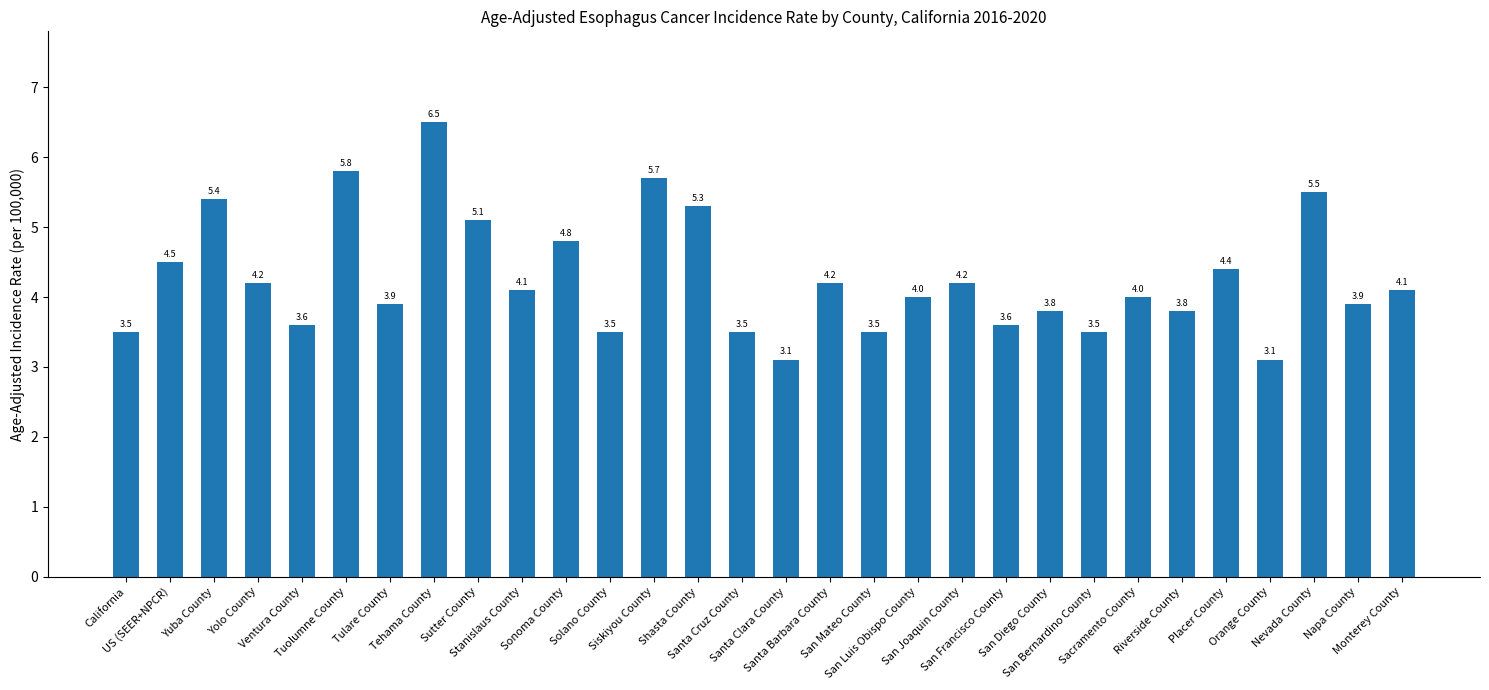

What is the smallest value displayed?

3.1